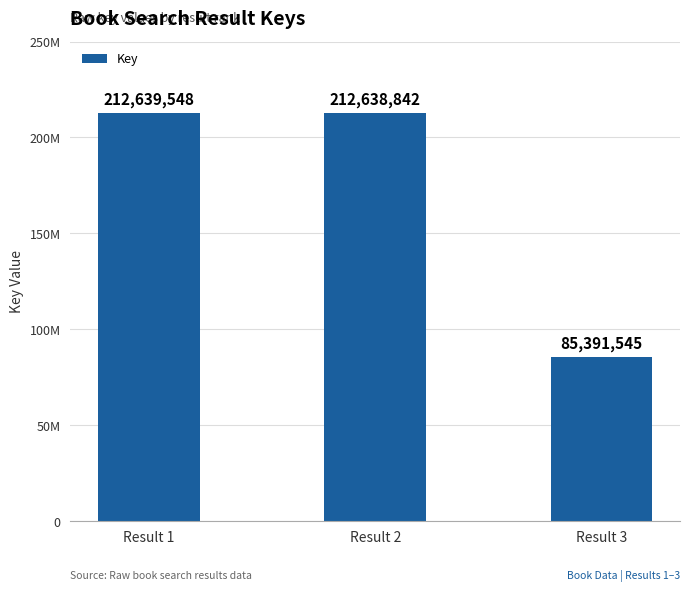

List the labels in order of value, largest first.

Result 1, Result 2, Result 3